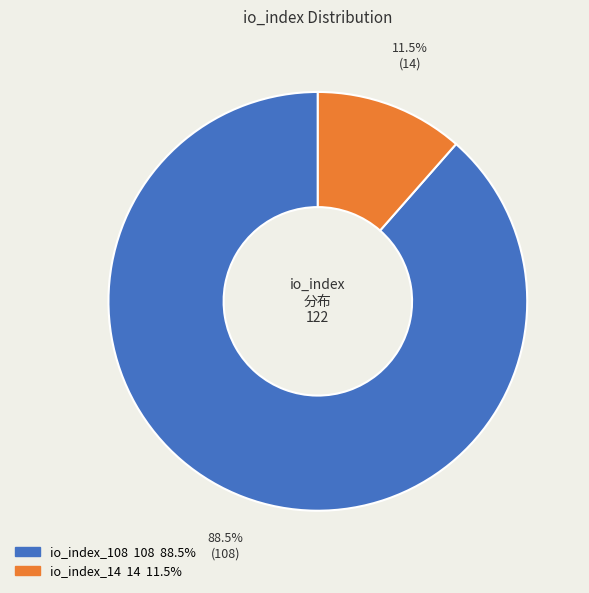

How many segments does this pie chart have?

2